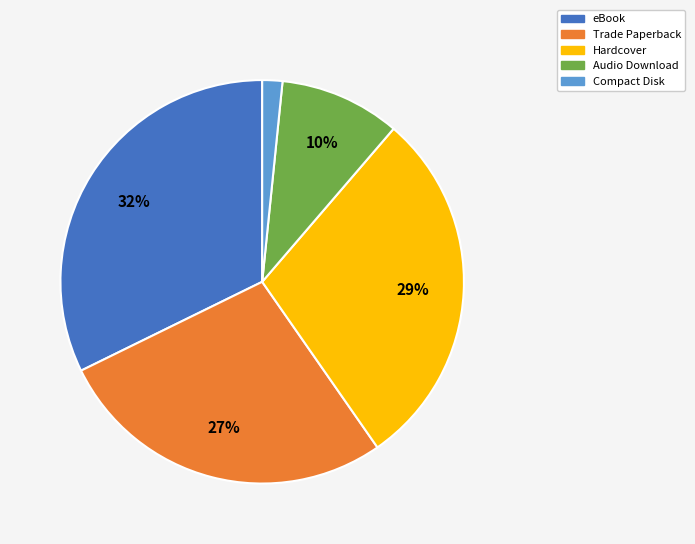

The Hardcover slice represents 35% of the pie. True or false?

False